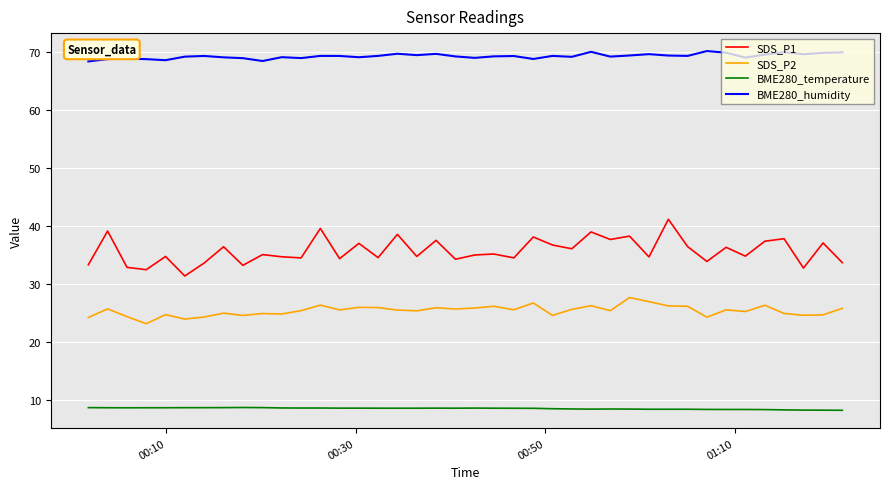

How many categories are shown in the chart?

40